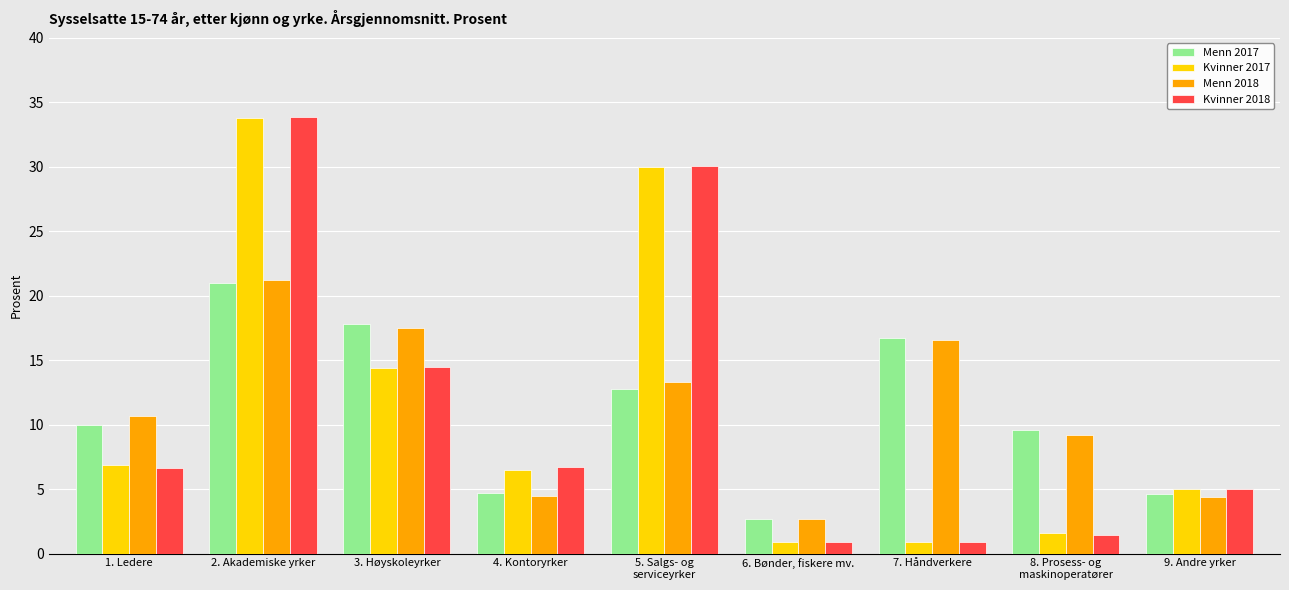

What is the total value across all series at 2. Akademiske yrker?

109.9